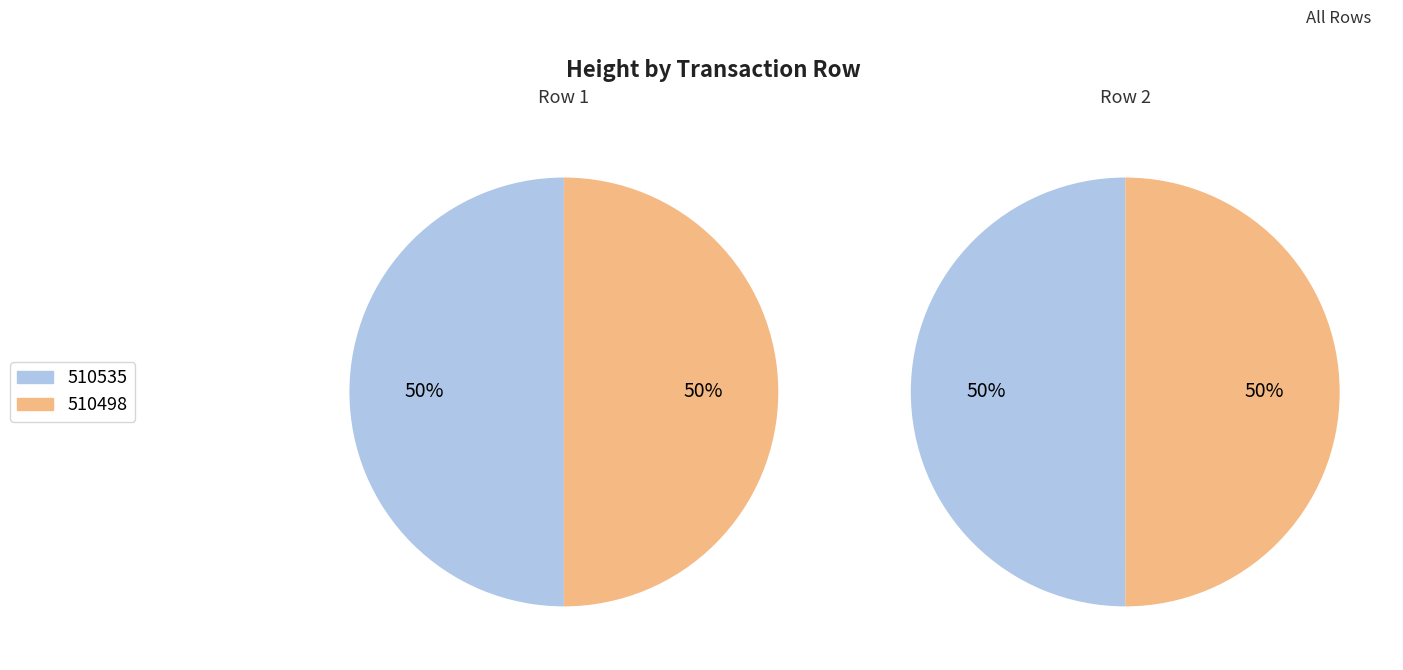

What is the change in value from 510535 to 510498?

-37